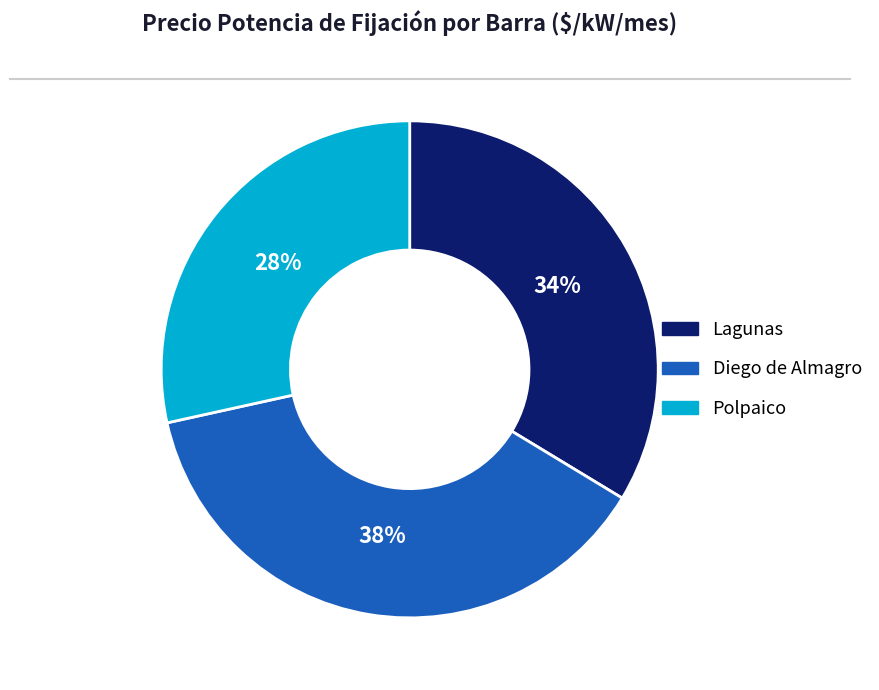

What percentage is the Lagunas slice, to the nearest percent?

34%